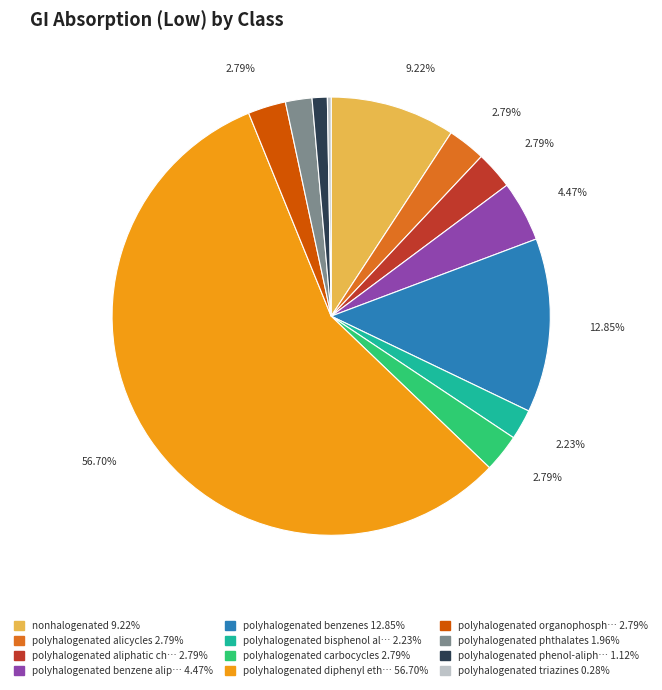

Is there a majority slice in this chart?

Yes